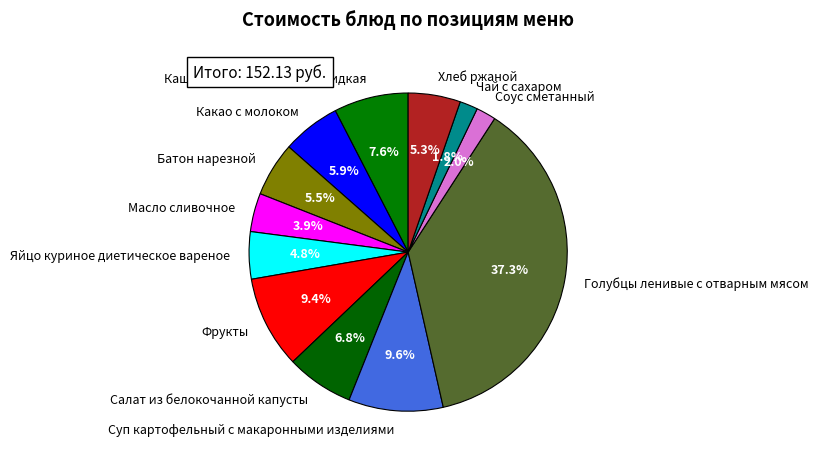

To the nearest percent, what is the average slice percentage?

8%